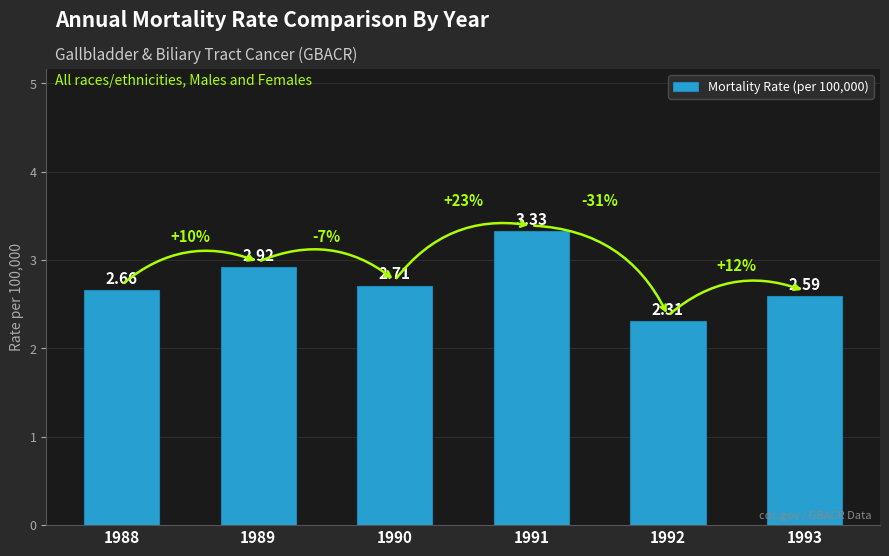

Approximately how many times larger is the value at 1988 compared to 1992?

1.2